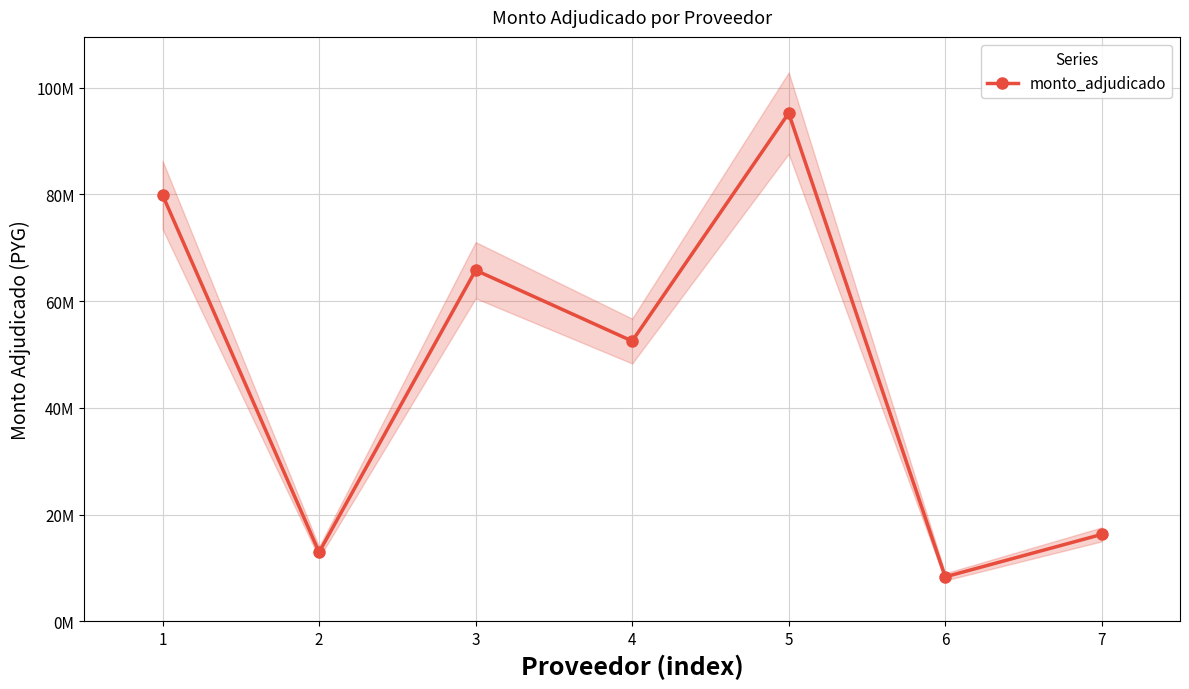

Which has a higher value, 4 or 3?

3